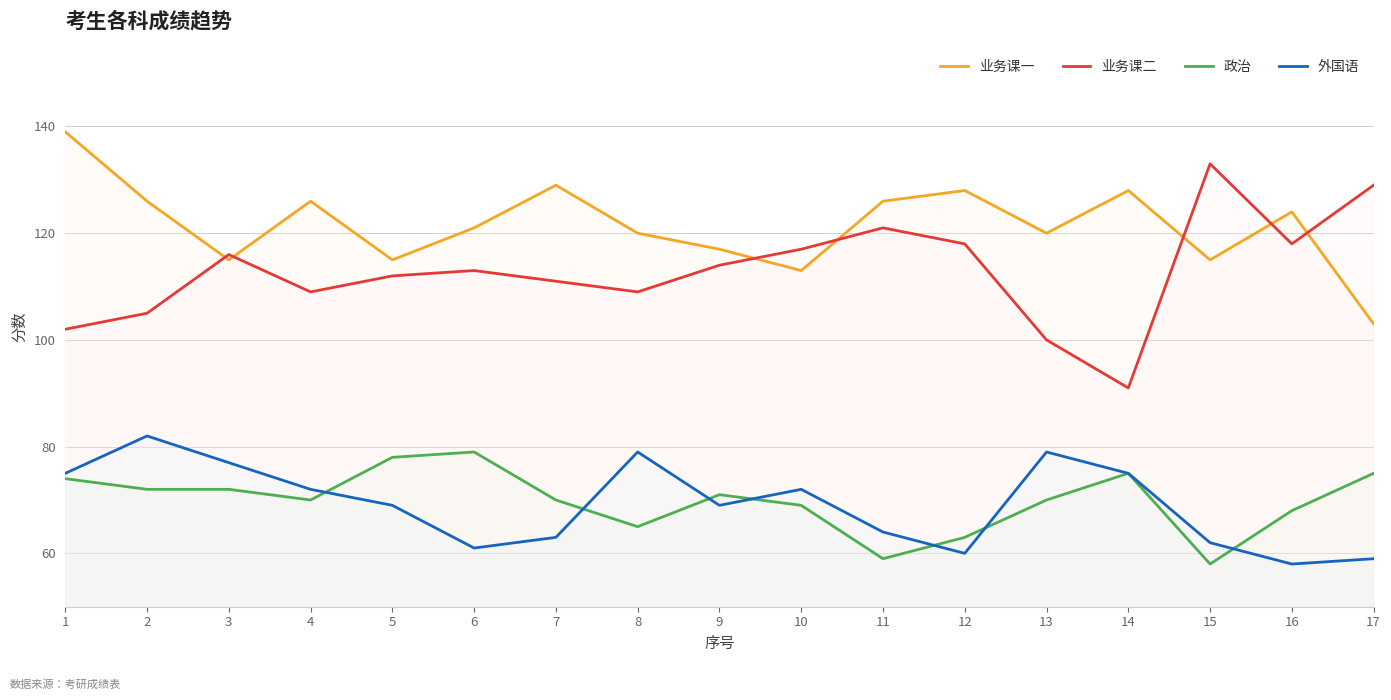

What is the spread (max minus min) of values at 13?

50